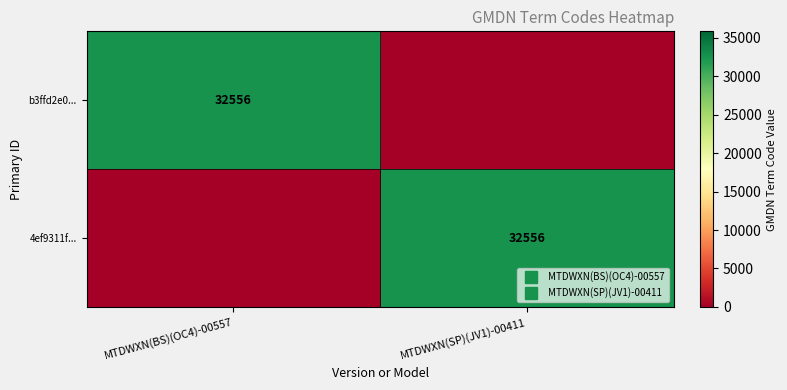

What is the difference between the maximum and minimum values in the b3ffd2e0... series?

32556